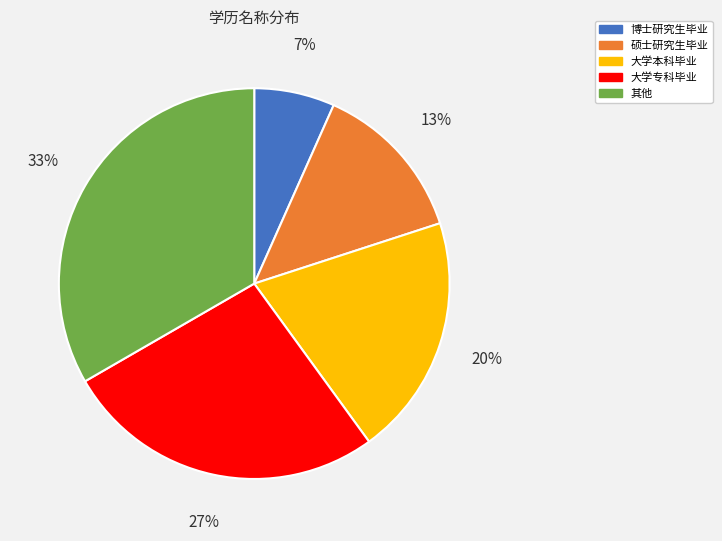

How many slices are in this pie chart?

5